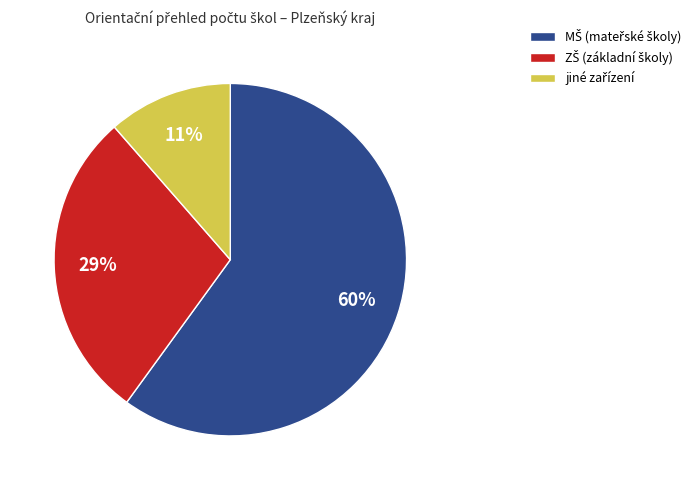

To the nearest percent, what is the difference between the largest and smallest slice percentages?

49%